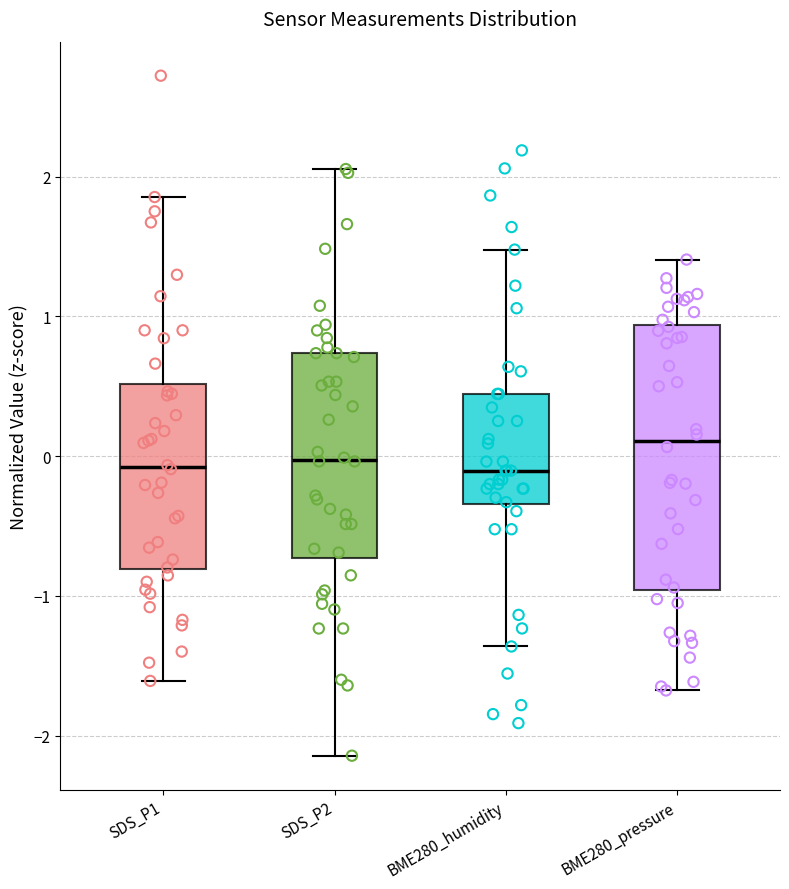

Reading left to right, read every box against the y-axis: the position of its median line, the range the box covers, and the ends of its whiskers. The values are not printed on the chart, so give them approximately, as read against the axis.

SDS_P1: median -0.1, box -0.8 to 0.5, whiskers -1.6 to 1.9
SDS_P2: median 0.0, box -0.7 to 0.7, whiskers -2.1 to 2.1
BME280_humidity: median -0.1, box -0.3 to 0.4, whiskers -1.4 to 1.5
BME280_pressure: median 0.1, box -1.0 to 0.9, whiskers -1.7 to 1.4